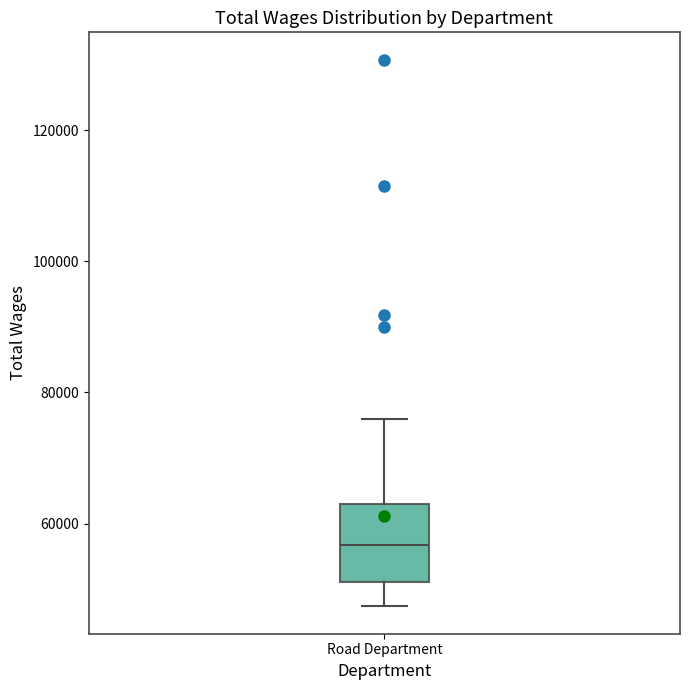

Where is the lower edge of the box for Road Department on the y-axis? The values are not printed on the chart, so give them approximately, as read against the axis.

52000